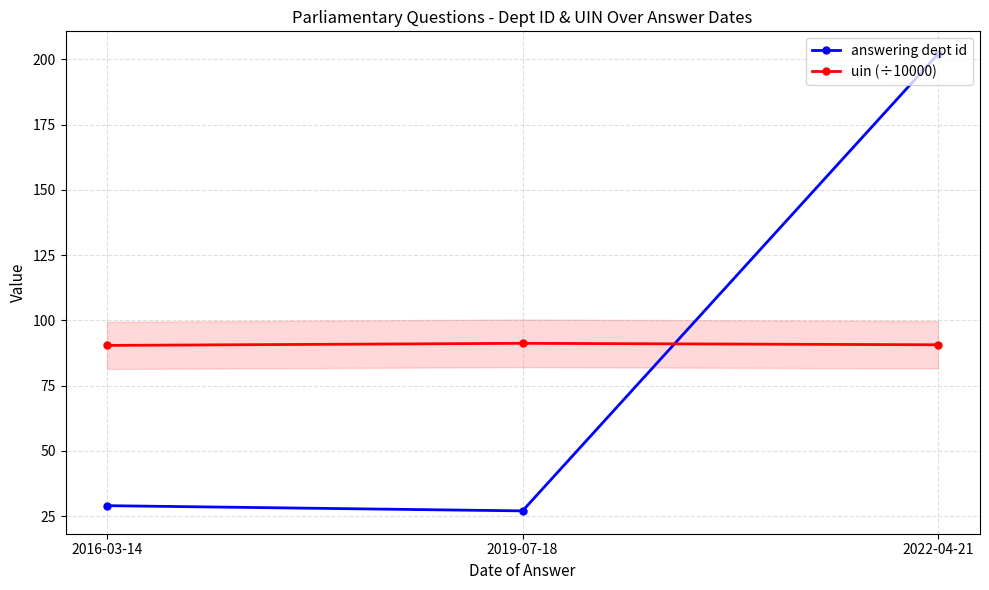

The value of uin (÷10000) at 2019-07-18 is 91.2. True or false?

True